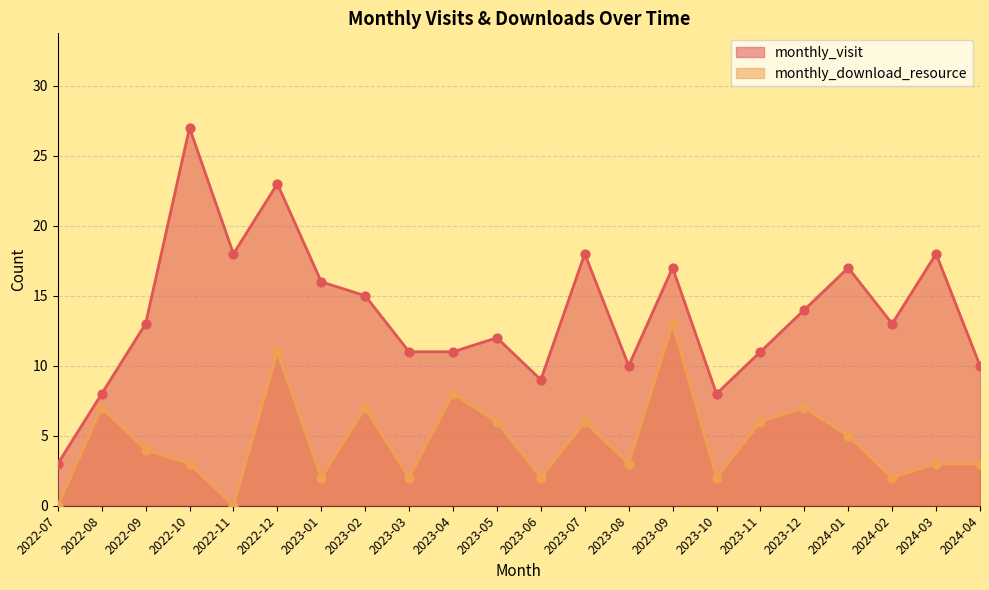

Which series reaches the maximum Y coordinate?

monthly_visit